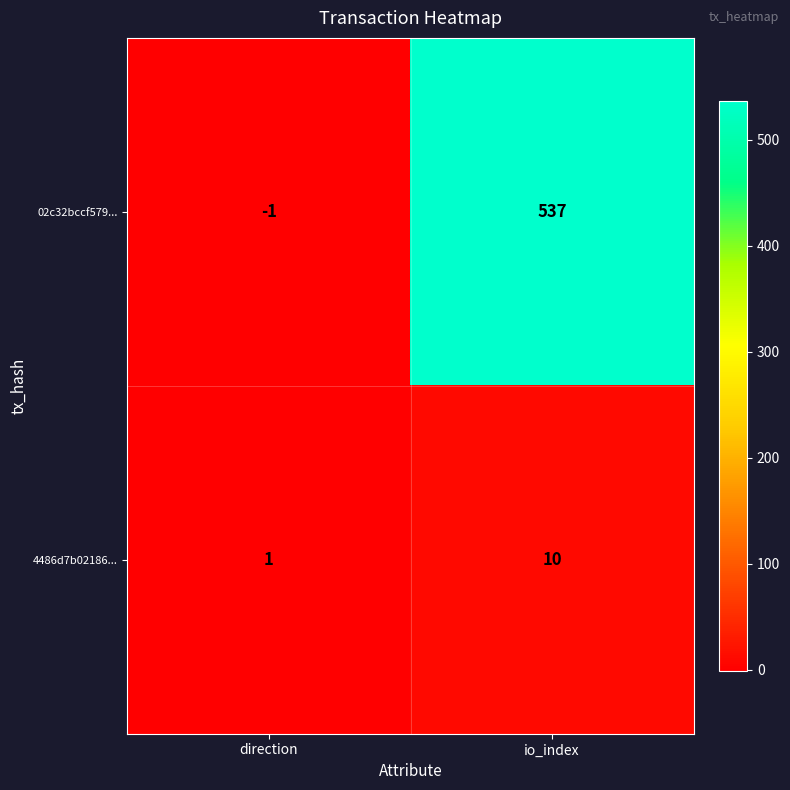

Which category has the lowest value in the 02c32bccf579... series?

direction